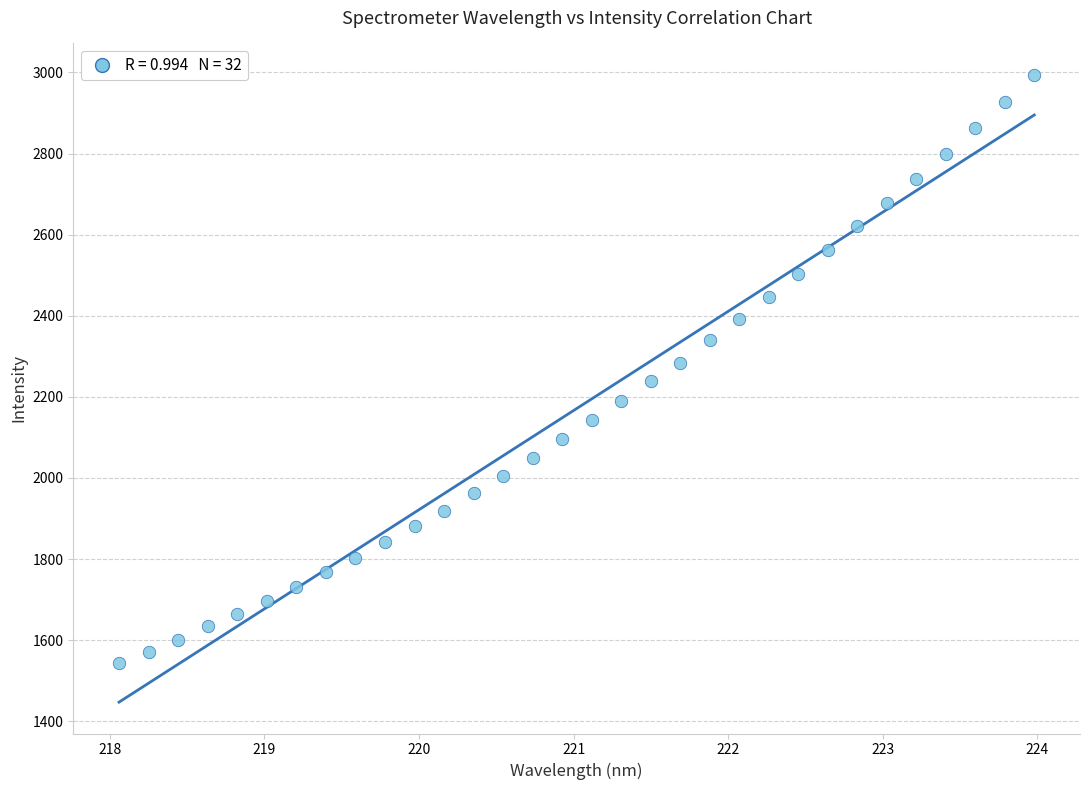

What is the range of X values (max minus min)?

5.9